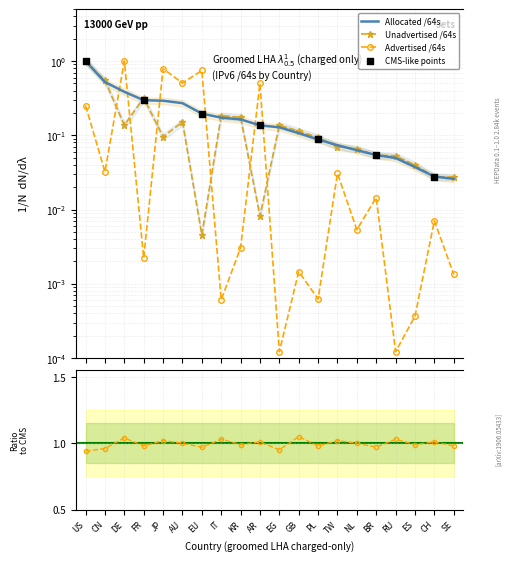

Which series reaches the minimum Y coordinate?

Advertised /64s